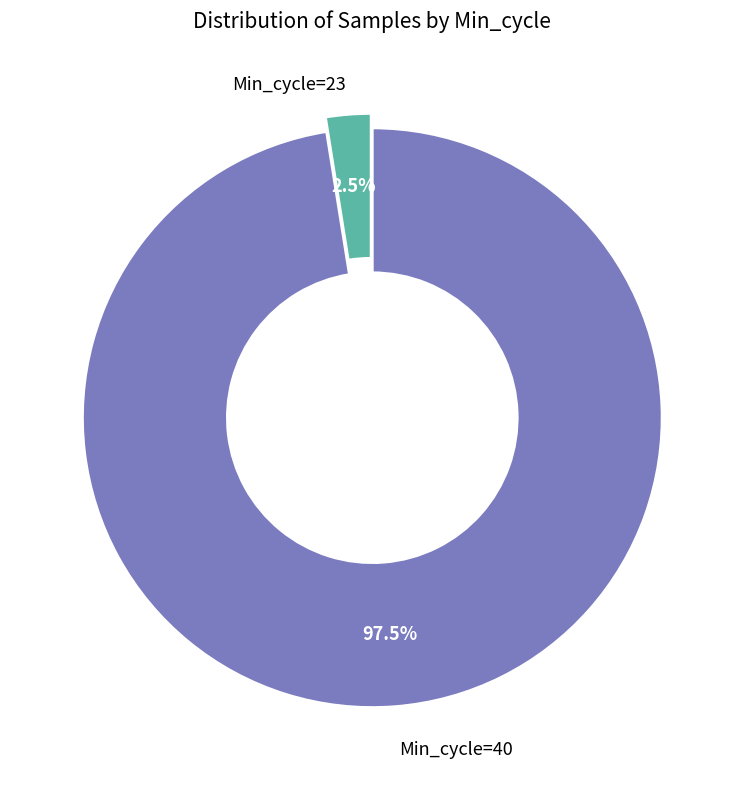

Does any single category account for the majority?

Yes